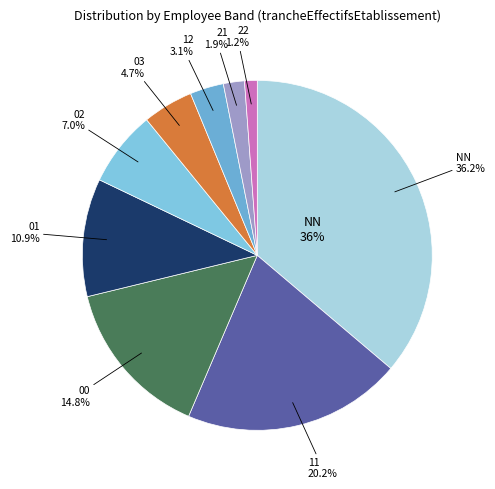

Is there any slice that represents more than half of the pie?

No